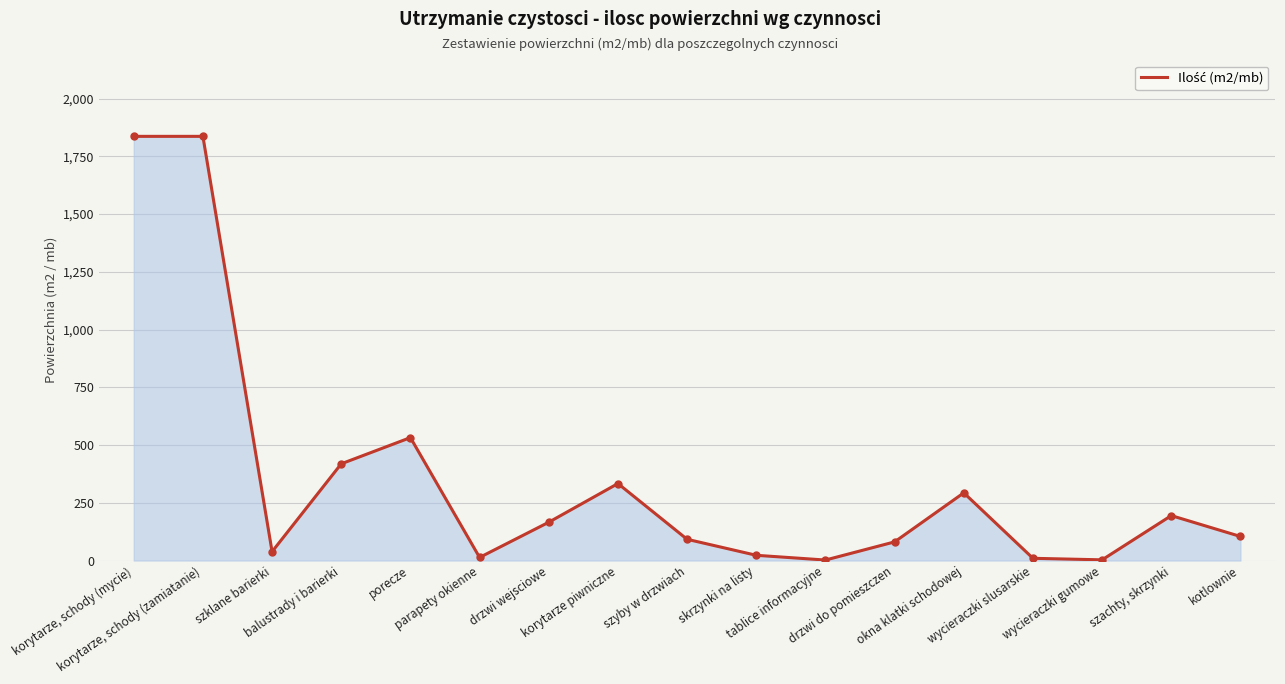

What is the difference between the maximum and minimum values?

1834.1